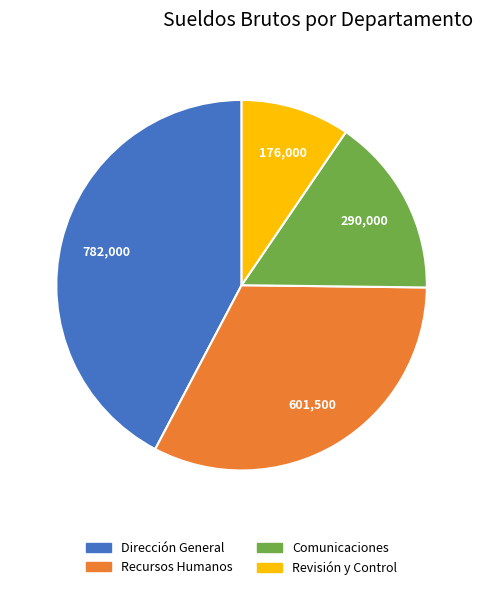

Is it true that Dirección General is 55% of the pie?

False